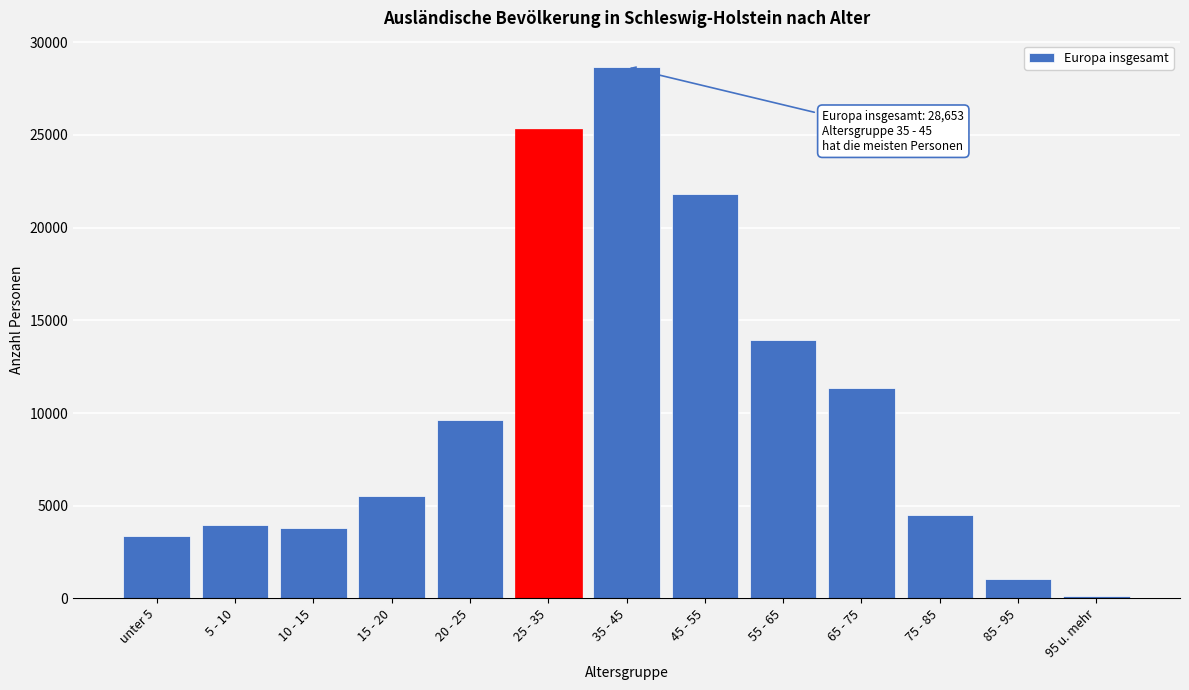

Reading left to right, transcribe all the data shown in this chart.

3378	3955	3773	5503	9613	25320	28653	21840	13949	11351	4489	1064	154